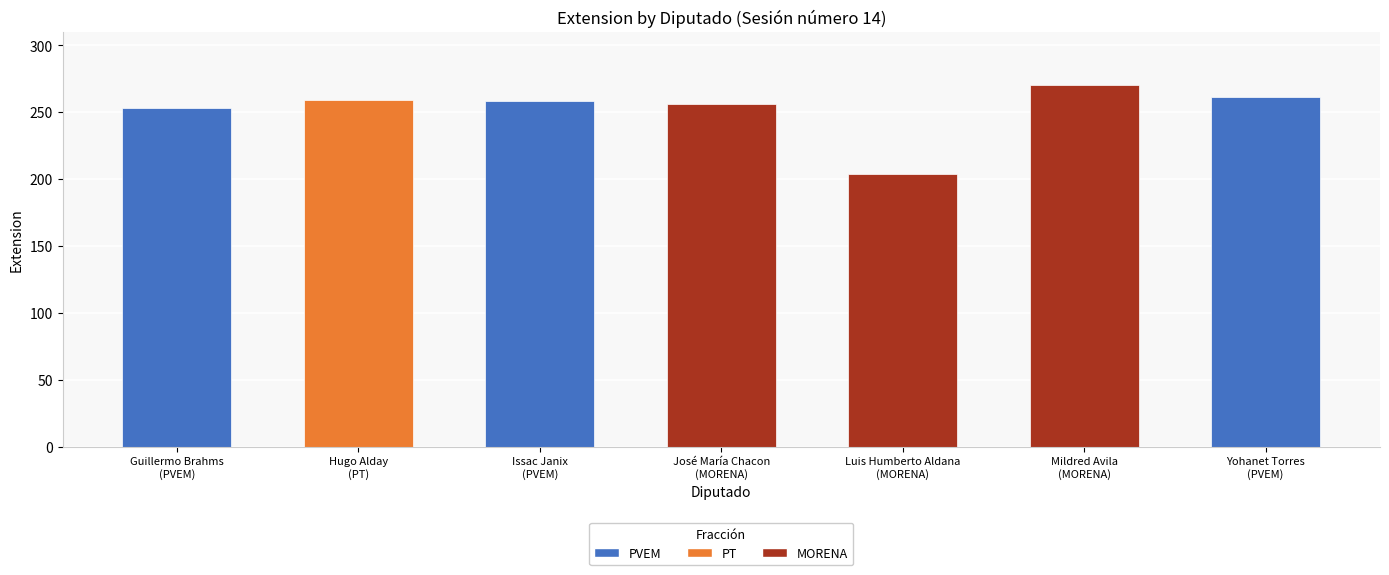

Is it true that the value at Mildred Avila
(MORENA) is 401?

False